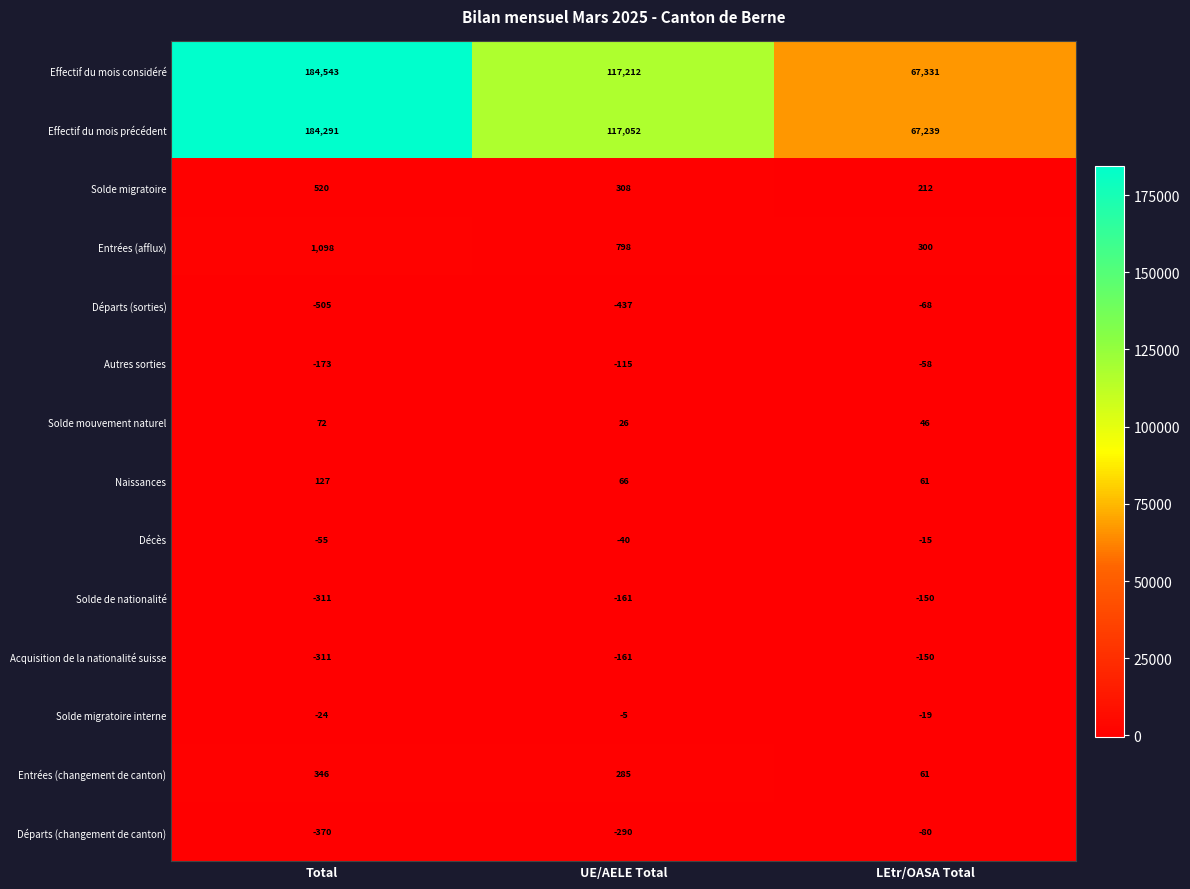

The value of Autres sorties at Total is -173. True or false?

True